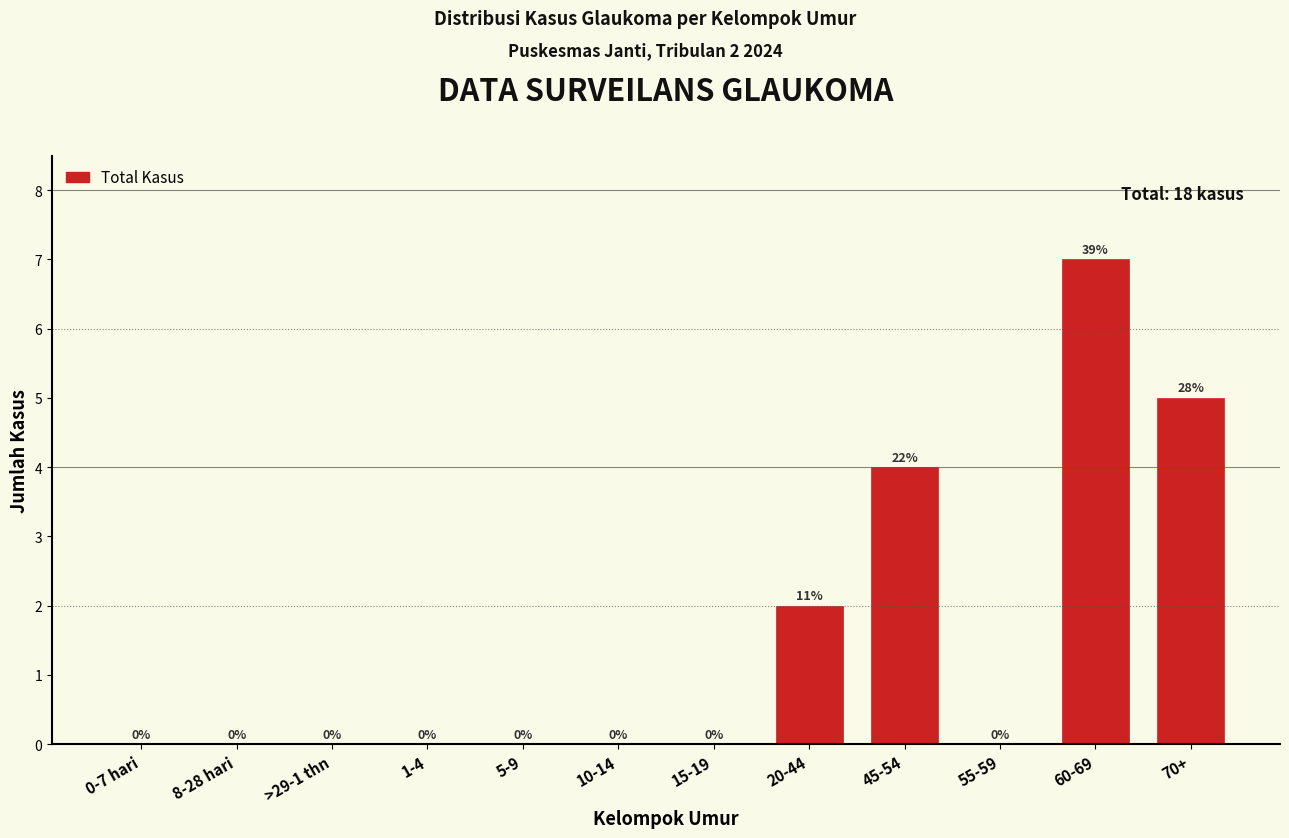

Reading left to right, extract all data points from this chart.

0-7 hari=0	8-28 hari=0	>29-1 thn=0	1-4=0	5-9=0	10-14=0	15-19=0	20-44=2	45-54=4	55-59=0	60-69=7	70+=5